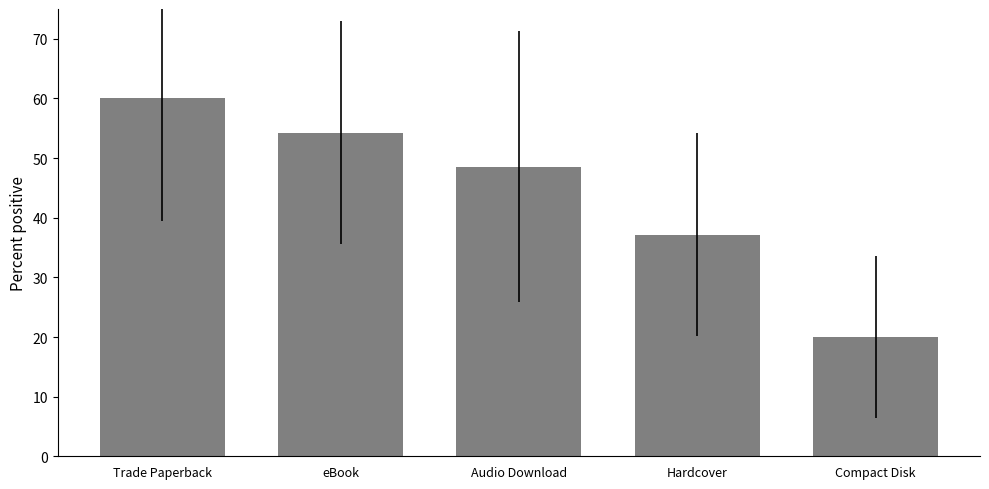

What is the label of the 2nd bar from the left?

eBook